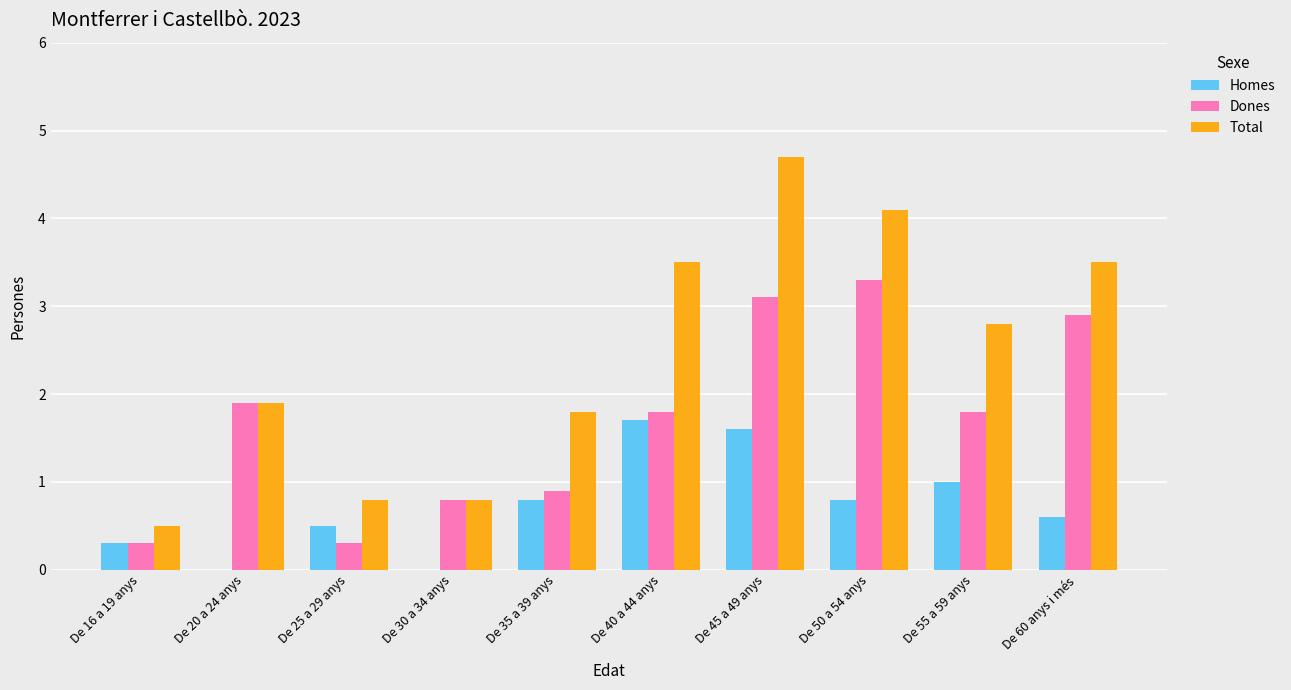

Read the Total value at De 50 a 54 anys.

4.1